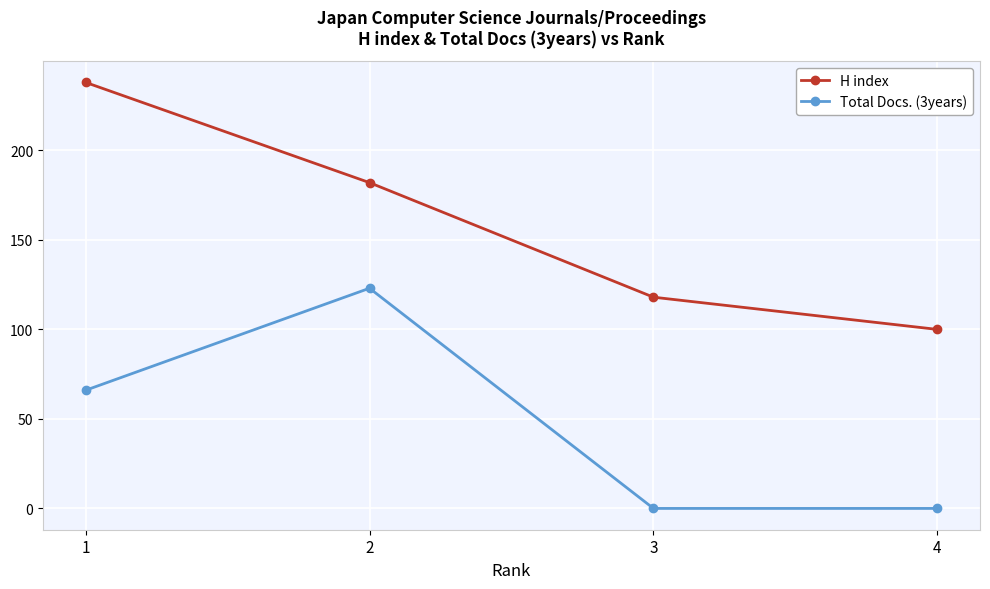

True or false: Total Docs. (3years) and H index intersect in this chart.

False